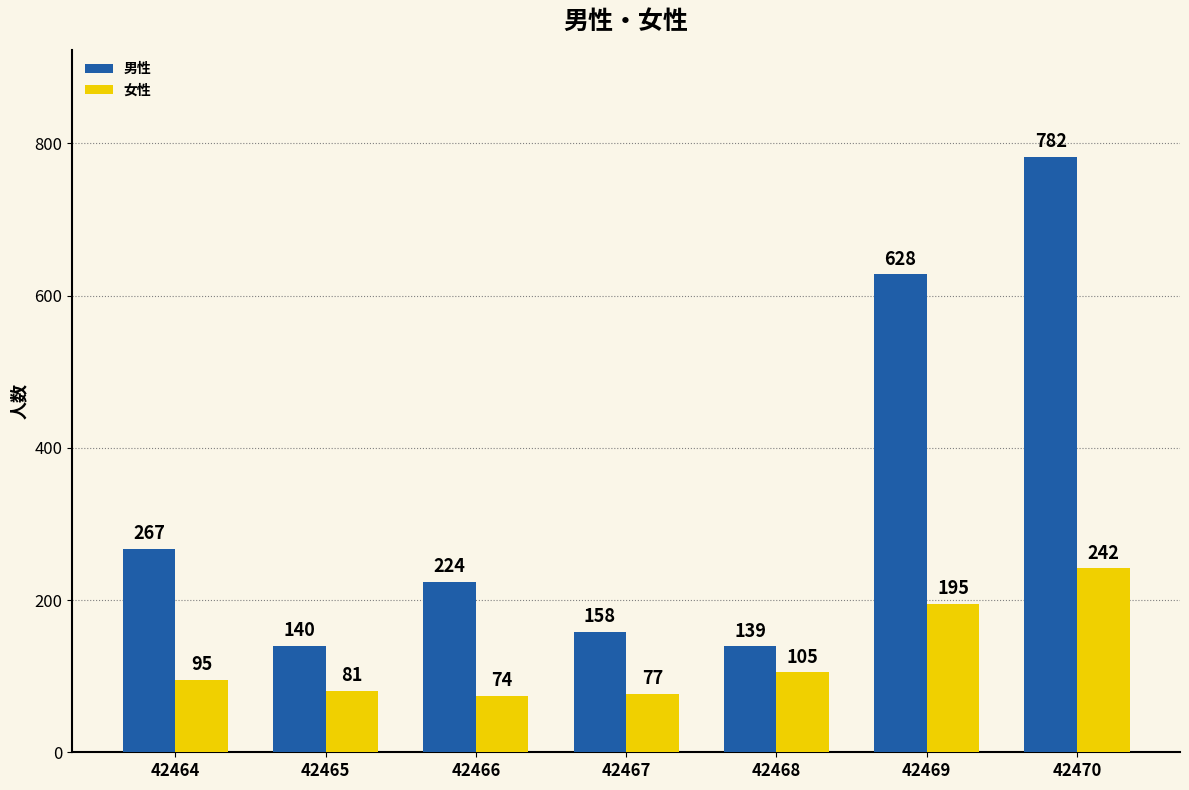

What are all the series names shown in the legend?

男性, 女性